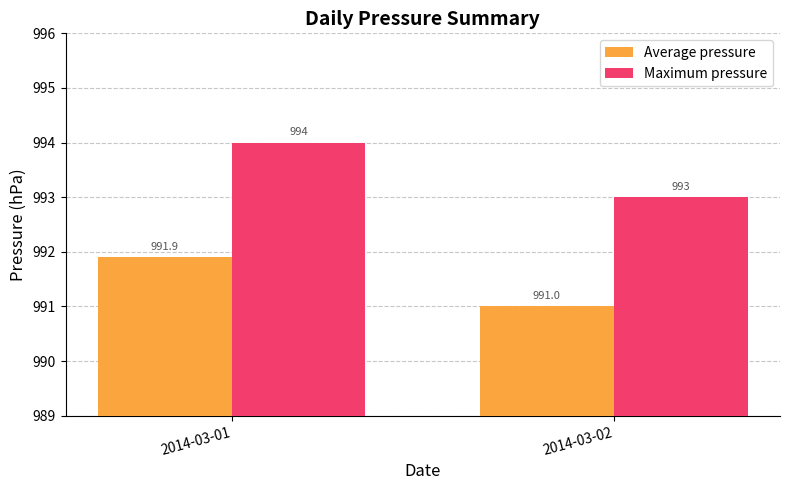

True or false: Average pressure has a value of 991.9 at 2014-03-01.

True